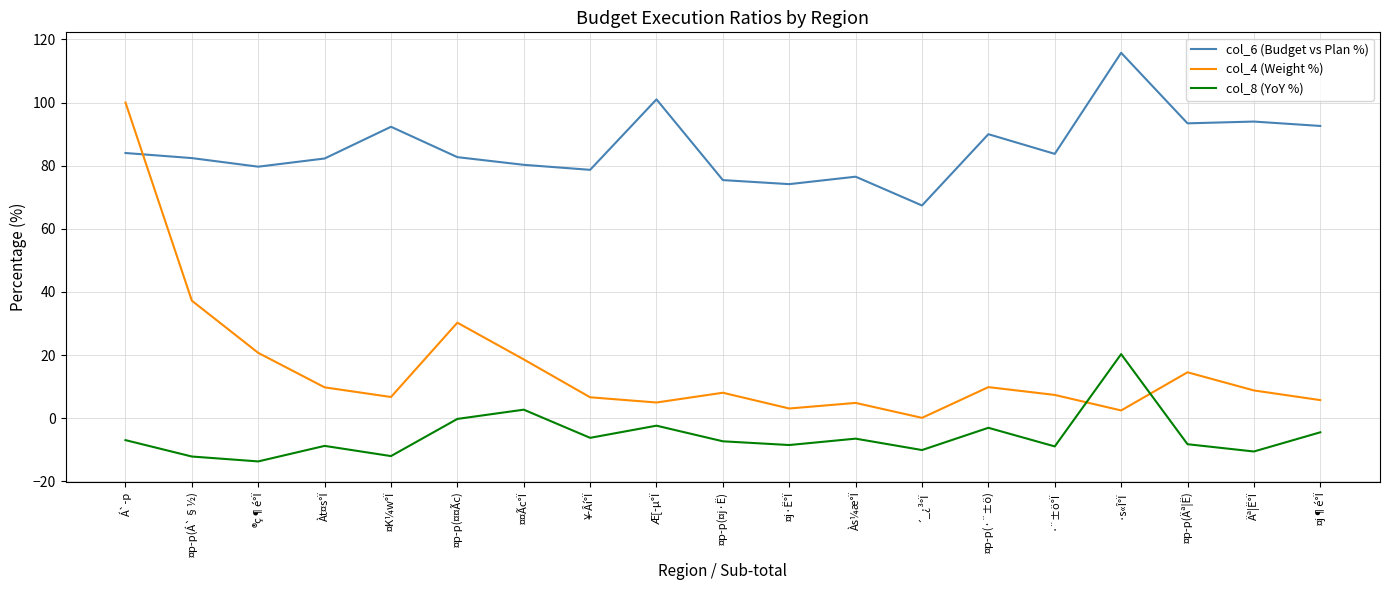

Which series ends up on top after the final intersection of col_4 (Weight %) and col_6 (Budget vs Plan %)?

col_6 (Budget vs Plan %)